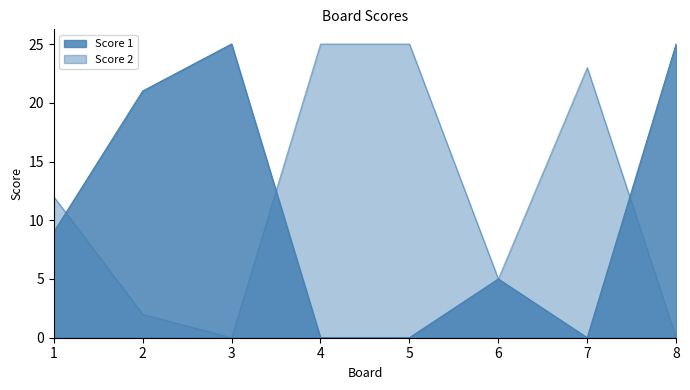

What is the average value of the Score 1 series?

11